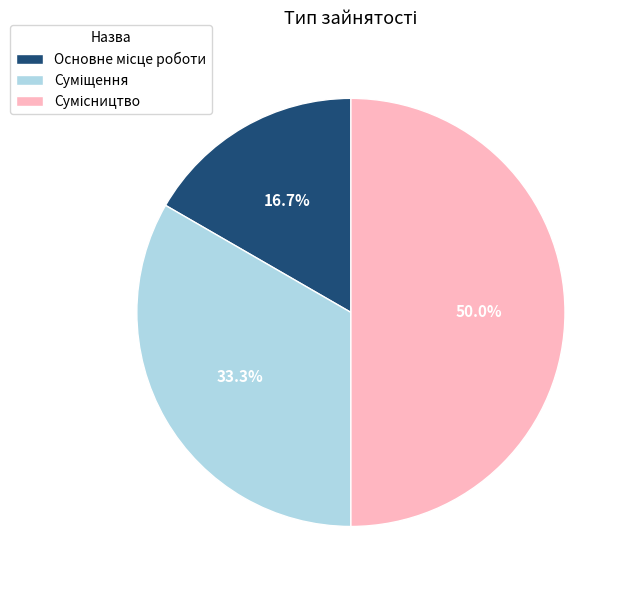

The Суміщення slice represents 33% of the pie. True or false?

True